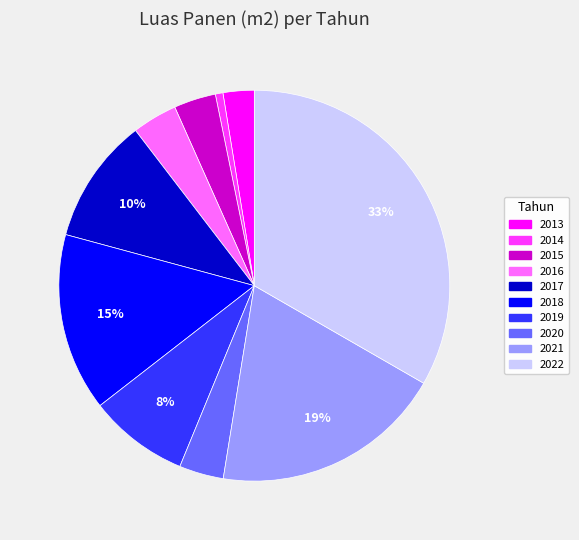

Which slice is the largest?

2022